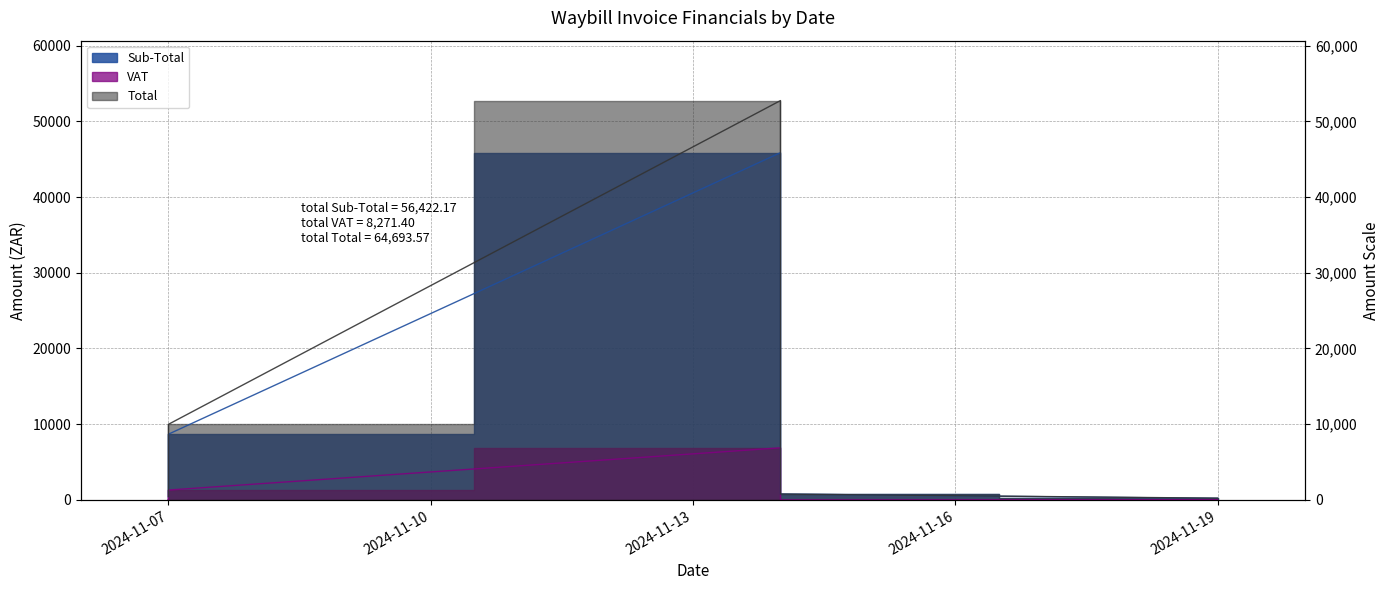

How many interior local peaks does the Sub-Total series have?

1